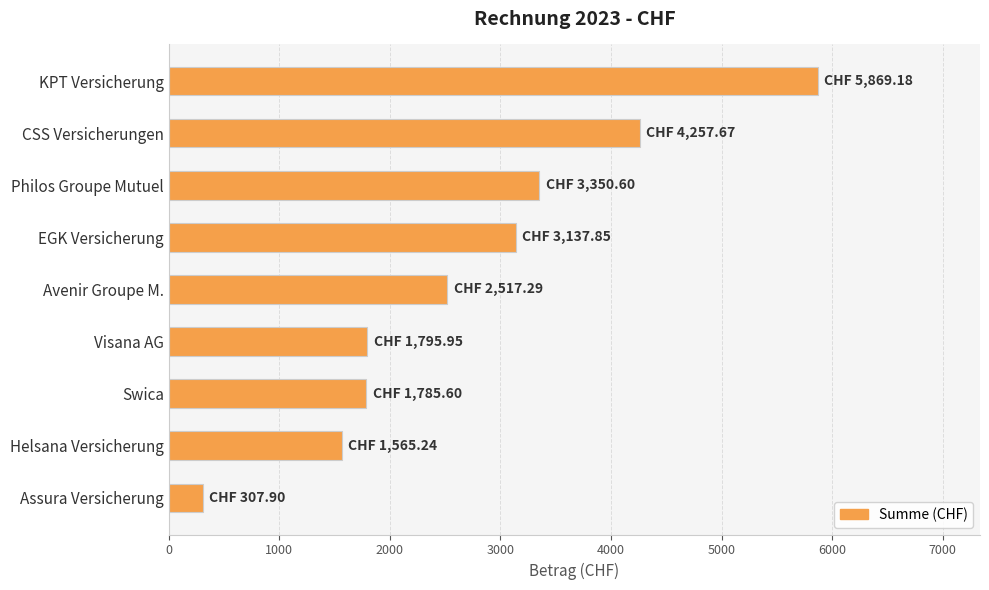

Which label corresponds to the smallest value in the chart?

Assura Versicherung